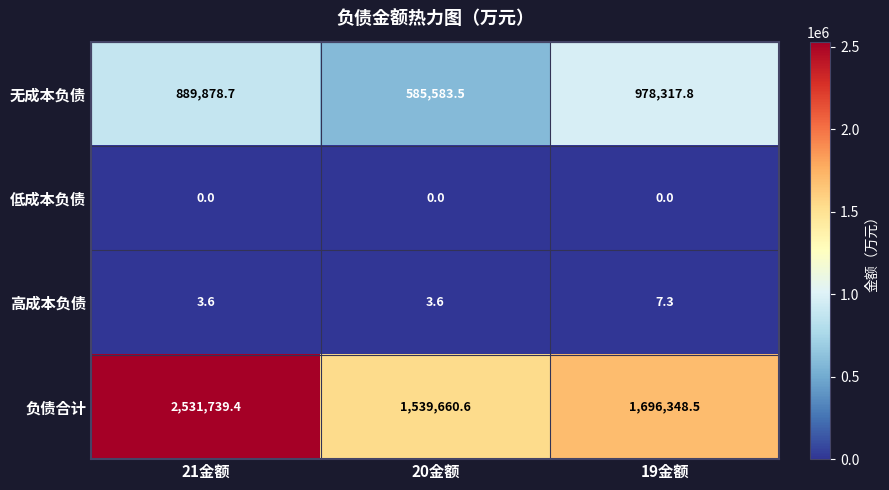

Rank the series by their maximum value, from highest to lowest.

负债合计, 无成本负债, 高成本负债, 低成本负债